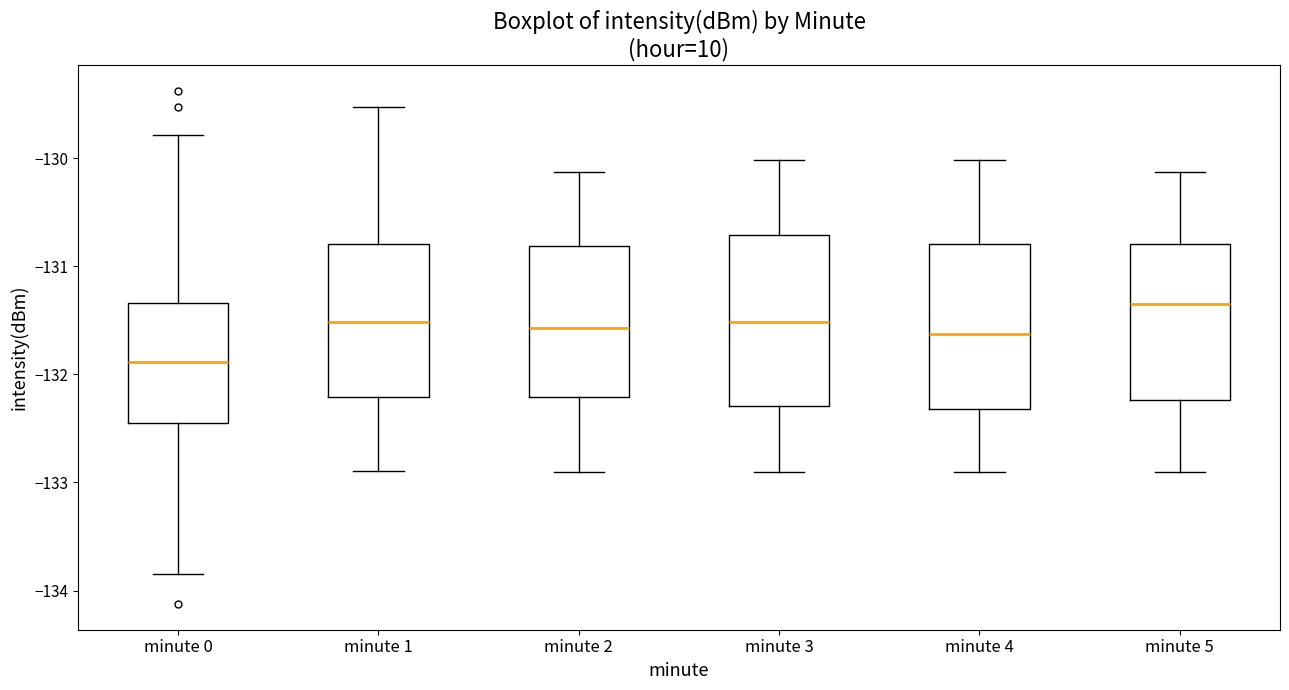

Which box's median line is the lowest?

minute 0